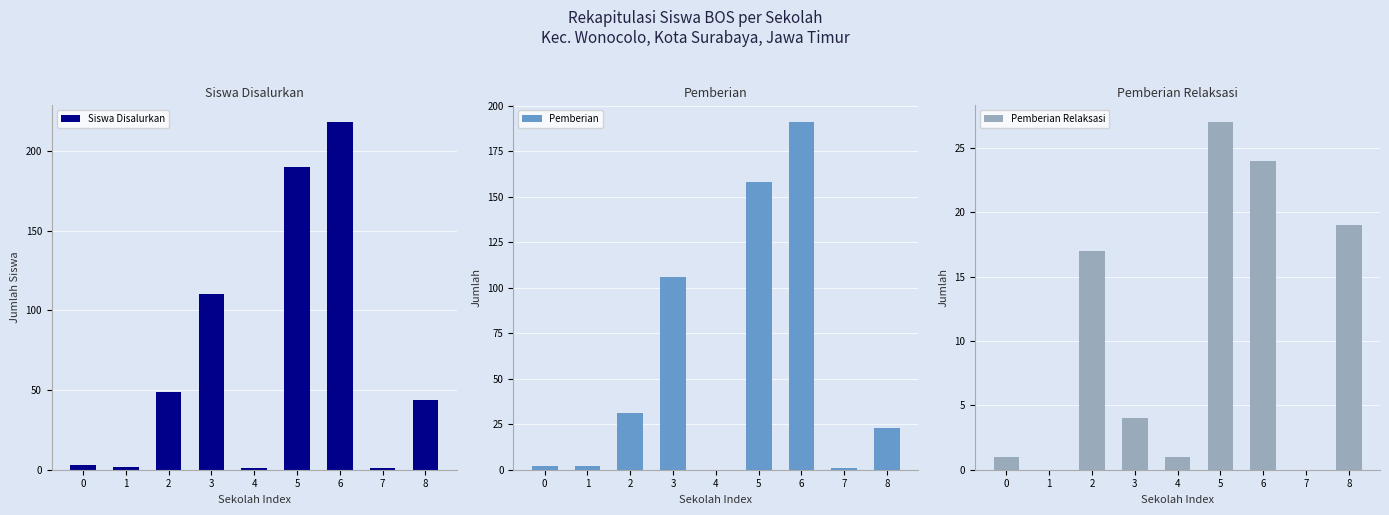

What is the total value across all series at 0?

6